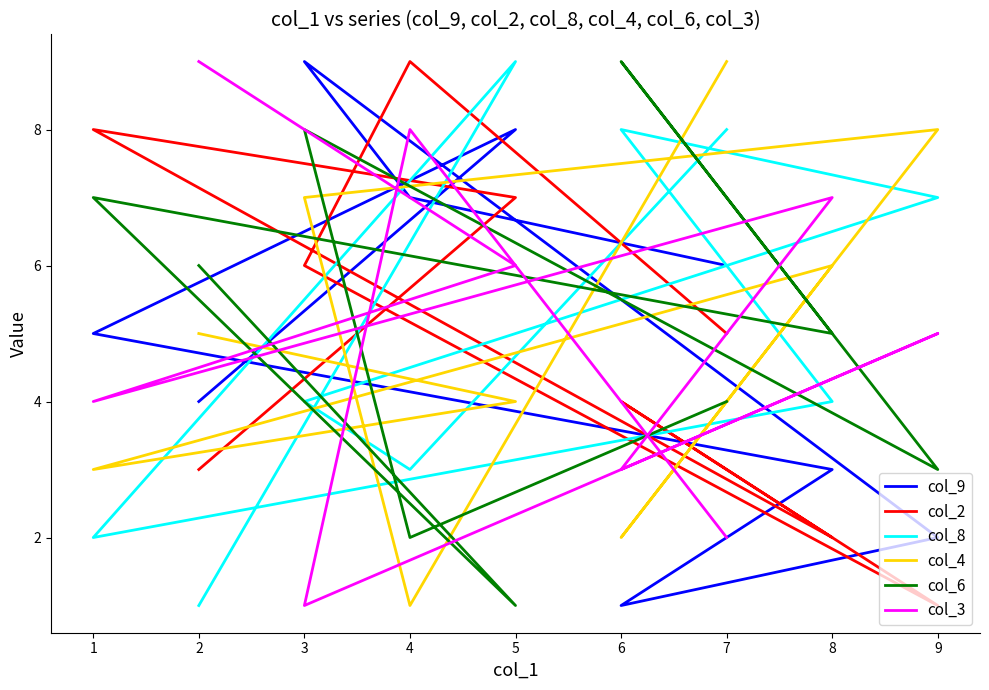

What is the difference between the maximum and minimum values in the col_3 series?

8